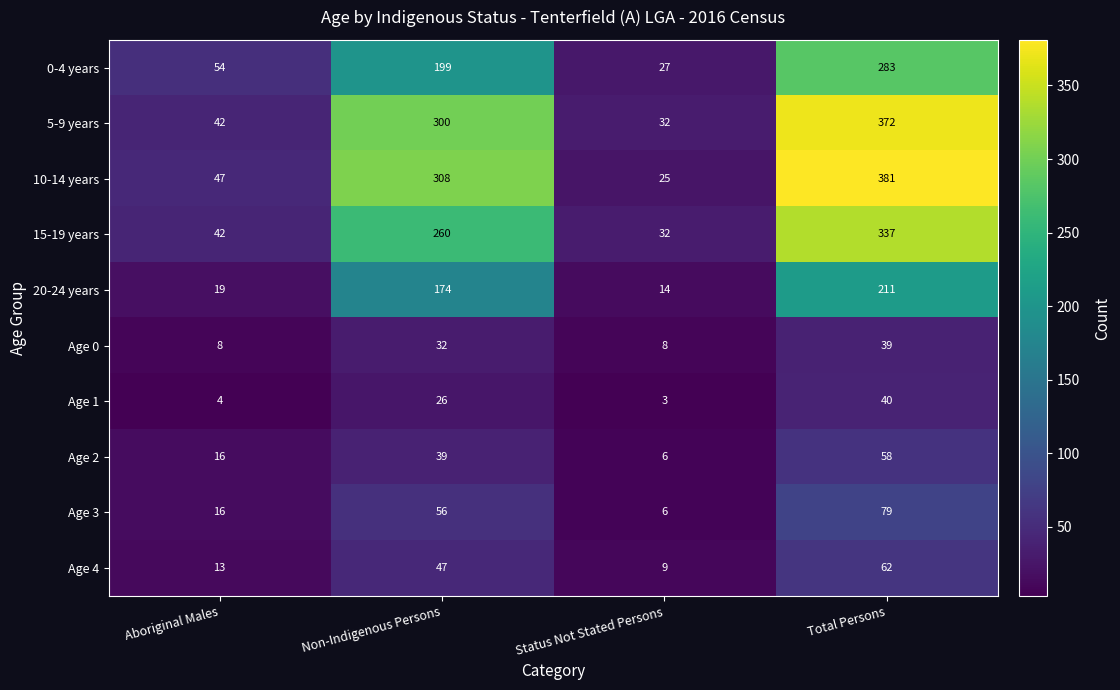

List the series in order of their peak value, lowest first.

Age 0, Age 1, Age 2, Age 4, Age 3, 20-24 years, 0-4 years, 15-19 years, 5-9 years, 10-14 years